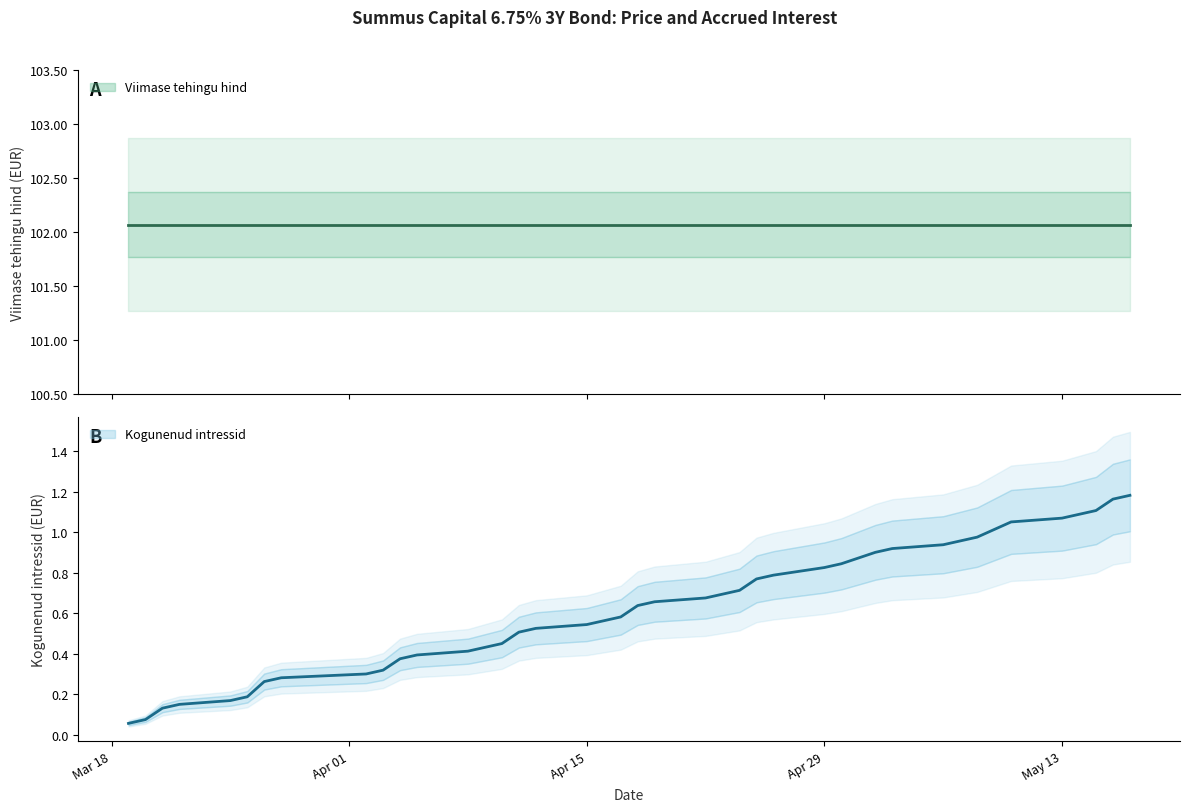

Which category has the highest value across all series?

2024-05-17